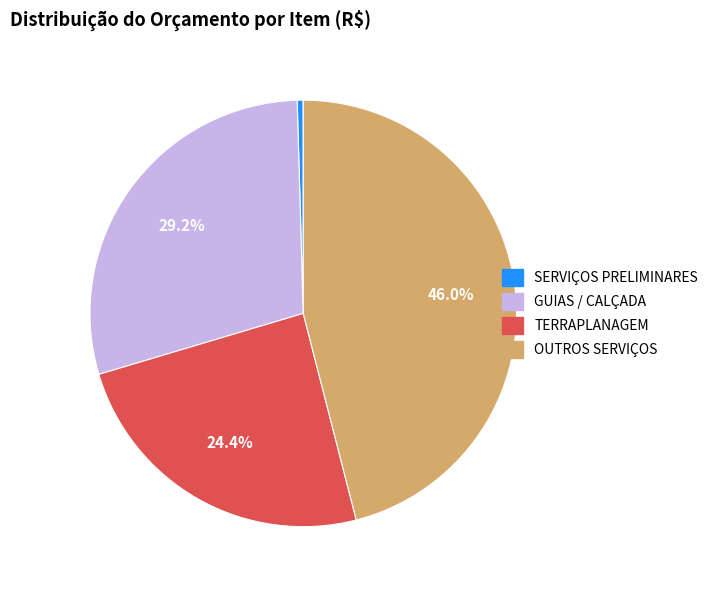

Is there any slice that represents more than half of the pie?

No